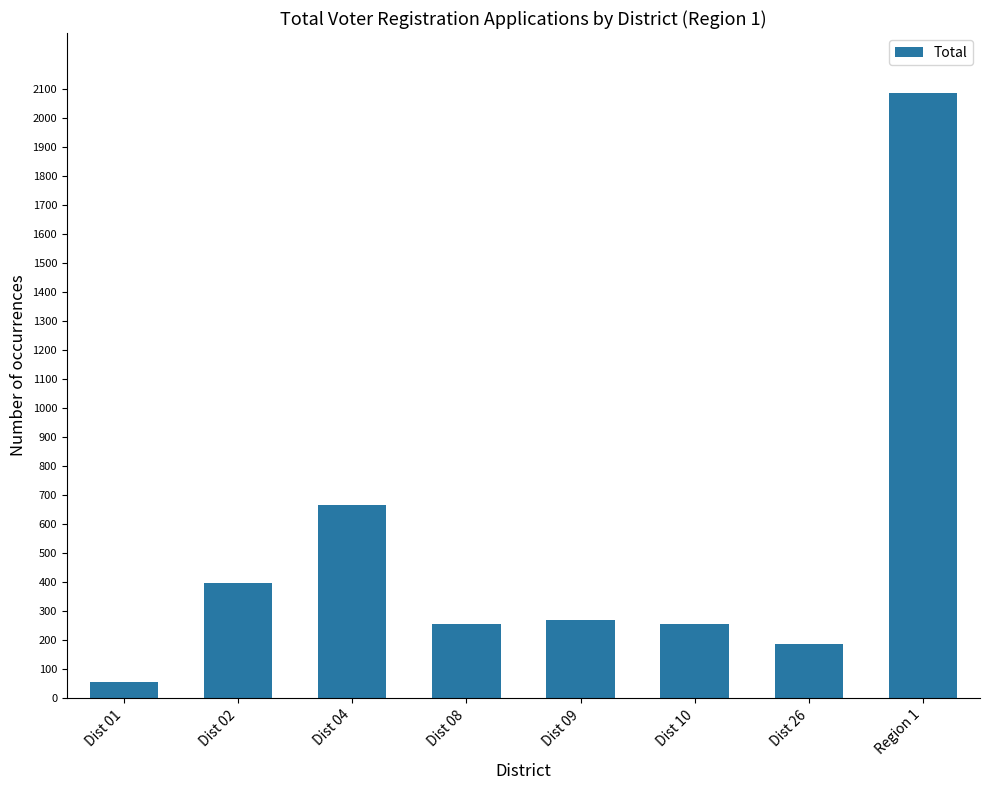

Where is the data nearest to the value 1069?

Dist 04